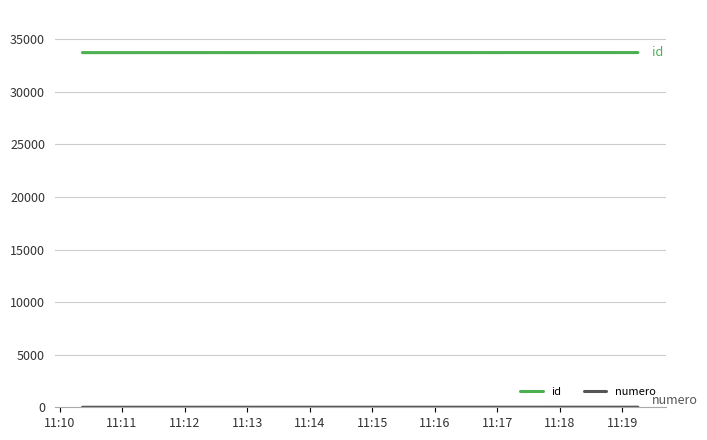

What is the highest value of the id series?

33727